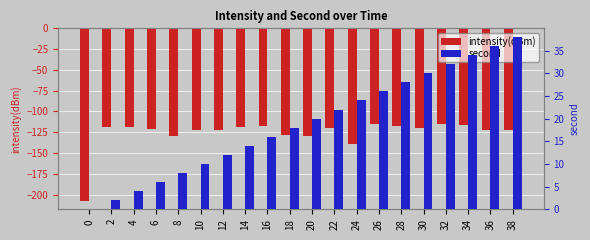

What is the total value across all series at 30?

-89.5